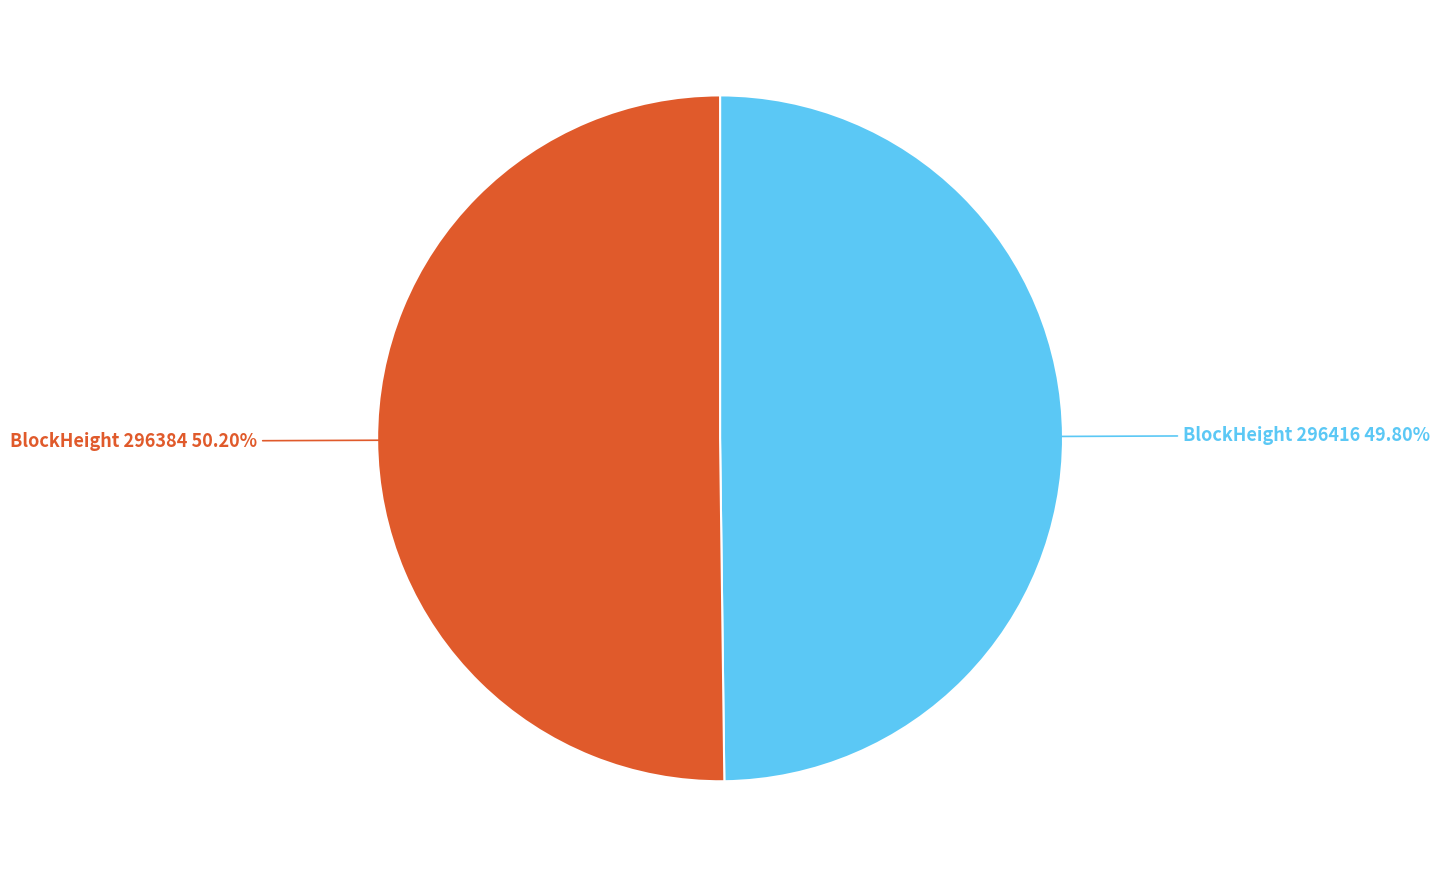

Combined, do BlockHeight 296416 and BlockHeight 296384 account for over 50%?

Yes